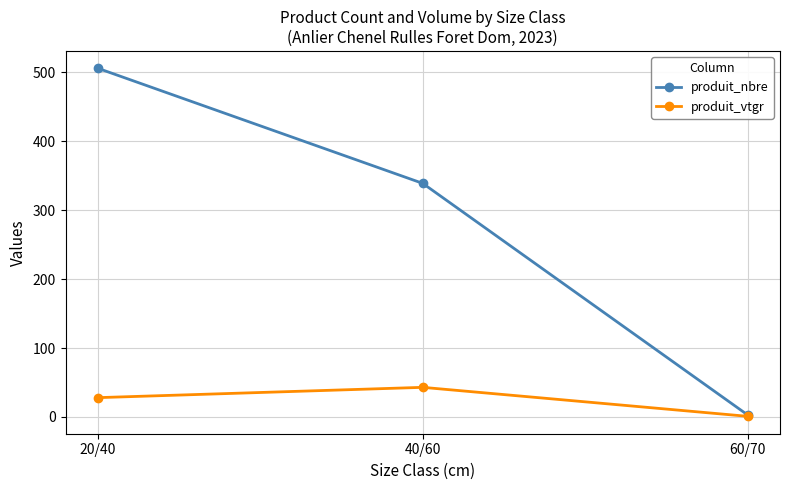

Rank the series by their average value, from lowest to highest.

produit_vtgr, produit_nbre